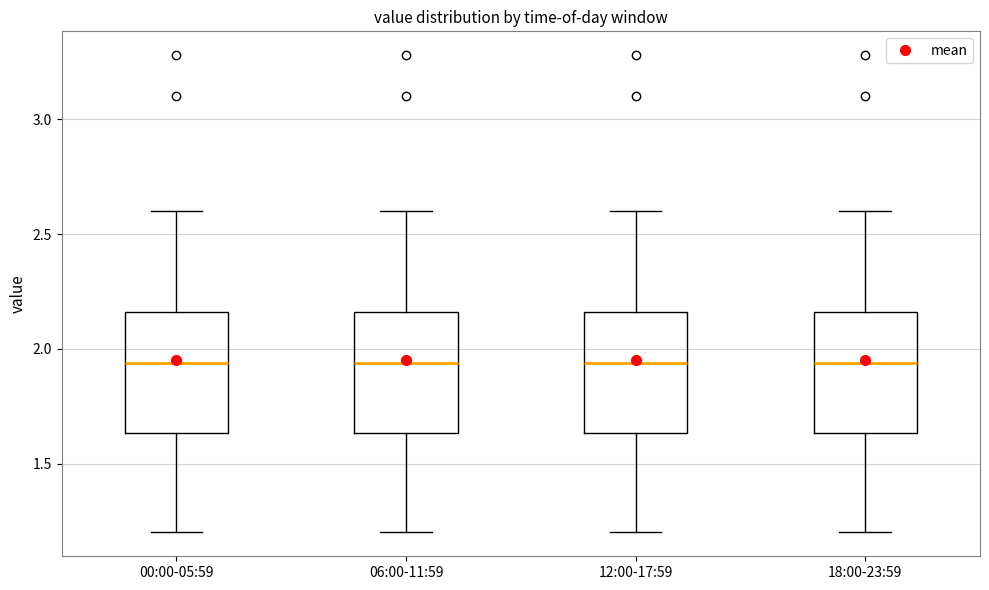

Reading left to right, read every box against the y-axis: the position of its median line, the range the box covers, and the ends of its whiskers. The values are not printed on the chart, so give them approximately, as read against the axis.

00:00-05:59: median 1.95, box 1.65 to 2.15, whiskers 1.20 to 2.60
06:00-11:59: median 1.95, box 1.65 to 2.15, whiskers 1.20 to 2.60
12:00-17:59: median 1.95, box 1.65 to 2.15, whiskers 1.20 to 2.60
18:00-23:59: median 1.95, box 1.65 to 2.15, whiskers 1.20 to 2.60